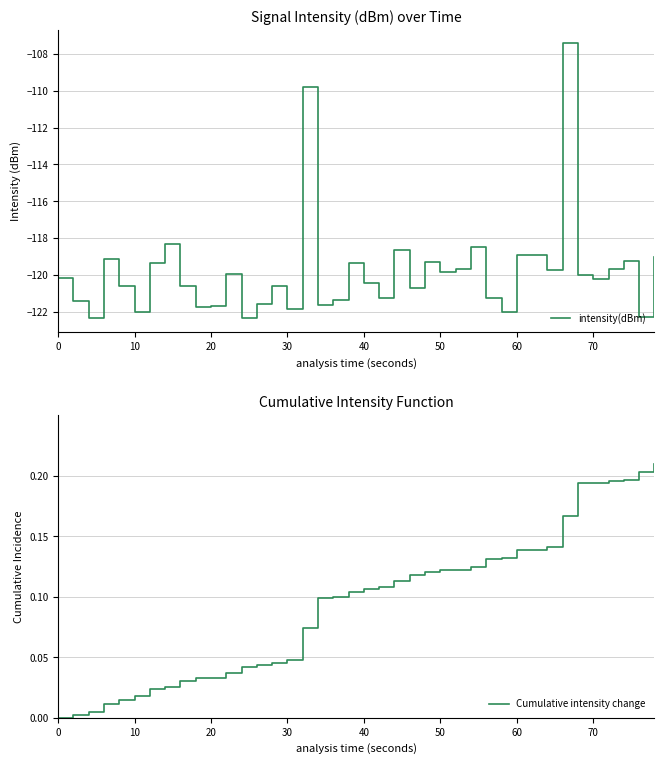

Reading left to right, transcribe all the data shown in this chart.

intensity(dBm): -120.2	-121.4	-122.4	-119.1	-120.6	-122.0	-119.3	-118.3	-120.6	-121.7	-121.7	-120.0	-122.3	-121.6	-120.6	-121.9	-109.8	-121.6	-121.4	-119.3	-120.4	-121.2	-118.6	-120.7	-119.3	-119.9	-119.7	-118.5	-121.3	-122.0	-118.9	-118.9	-119.7	-107.4	-120.0	-120.2	-119.7	-119.2	-122.3	-119.0
Cumulative intensity change: 0.0	0.0	0.0	0.0	0.0	0.0	0.0	0.0	0.0	0.0	0.0	0.0	0.0	0.0	0.0	0.0	0.1	0.1	0.1	0.1	0.1	0.1	0.1	0.1	0.1	0.1	0.1	0.1	0.1	0.1	0.1	0.1	0.1	0.2	0.2	0.2	0.2	0.2	0.2	0.2